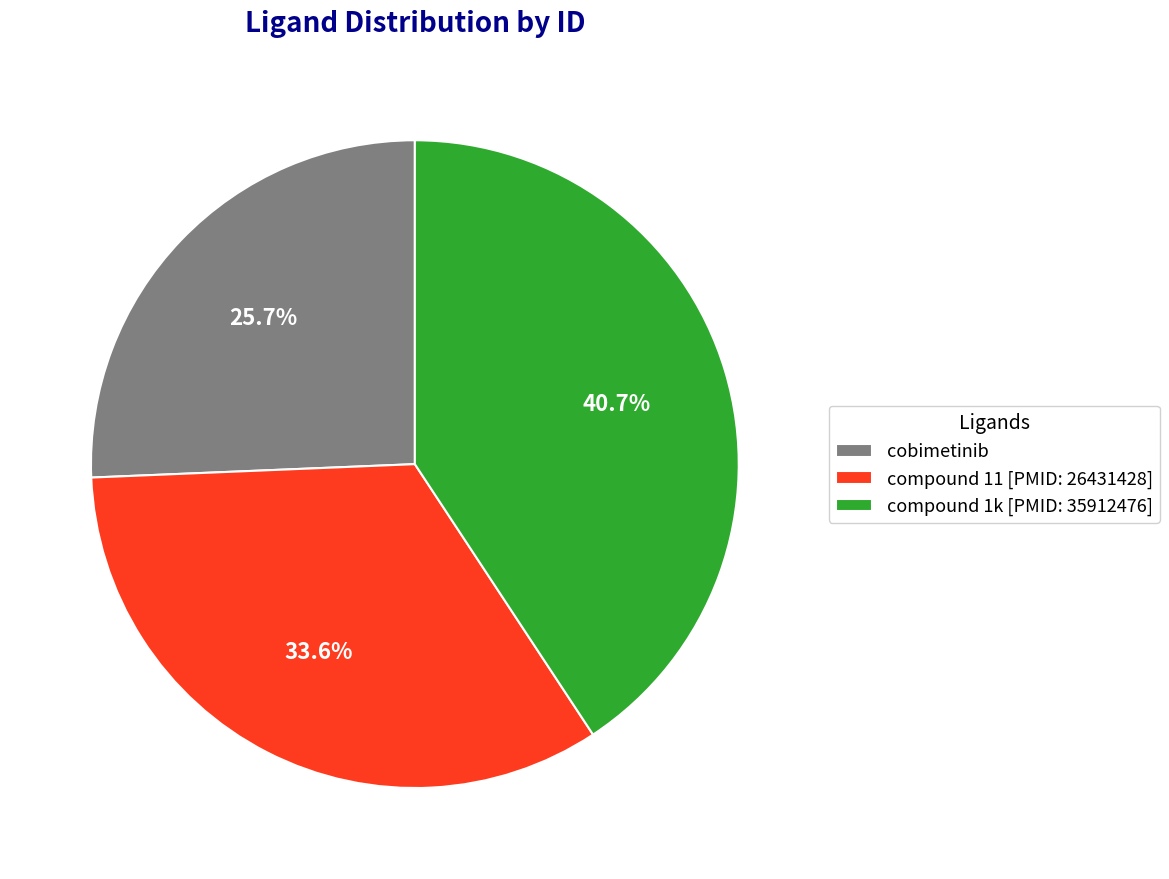

Does cobimetinib account for over 50% of the chart?

No